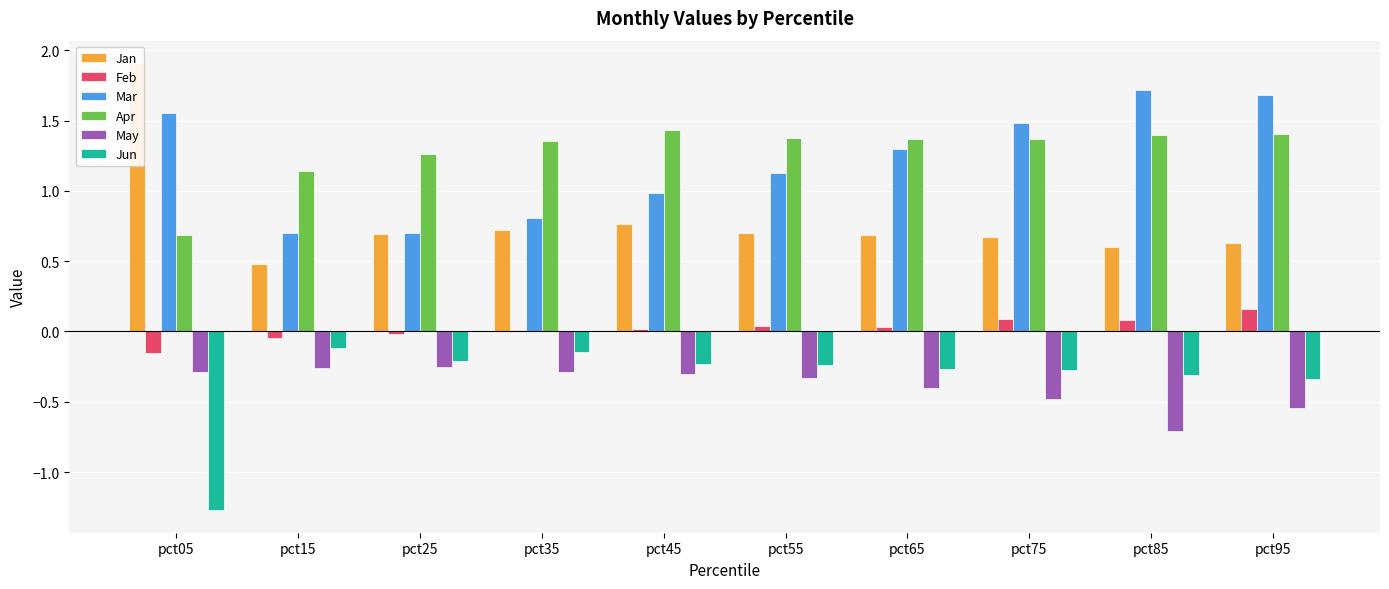

What are all the series names shown in the legend?

Jan, Feb, Mar, Apr, May, Jun